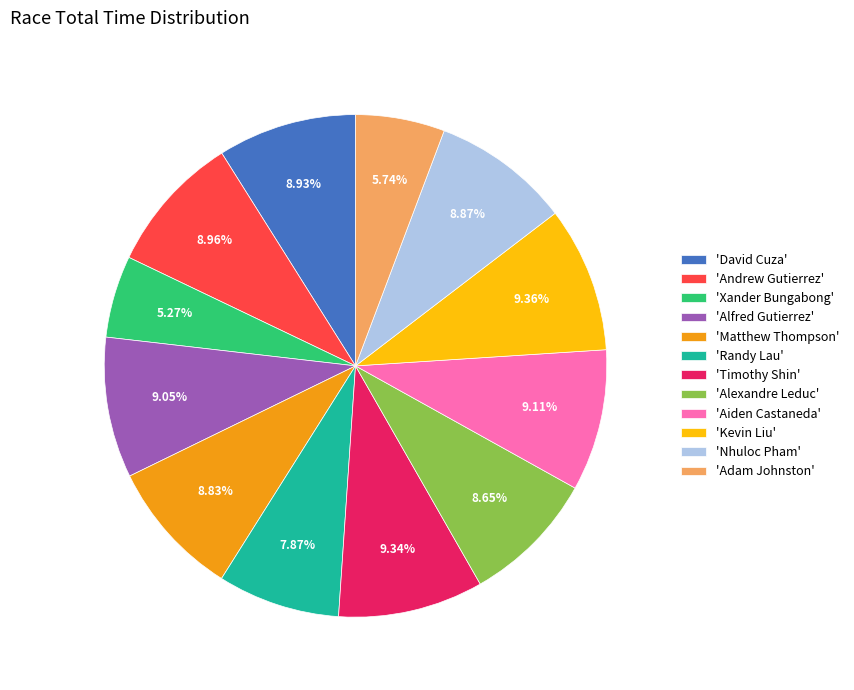

To the nearest percent, what is the average slice percentage?

8%